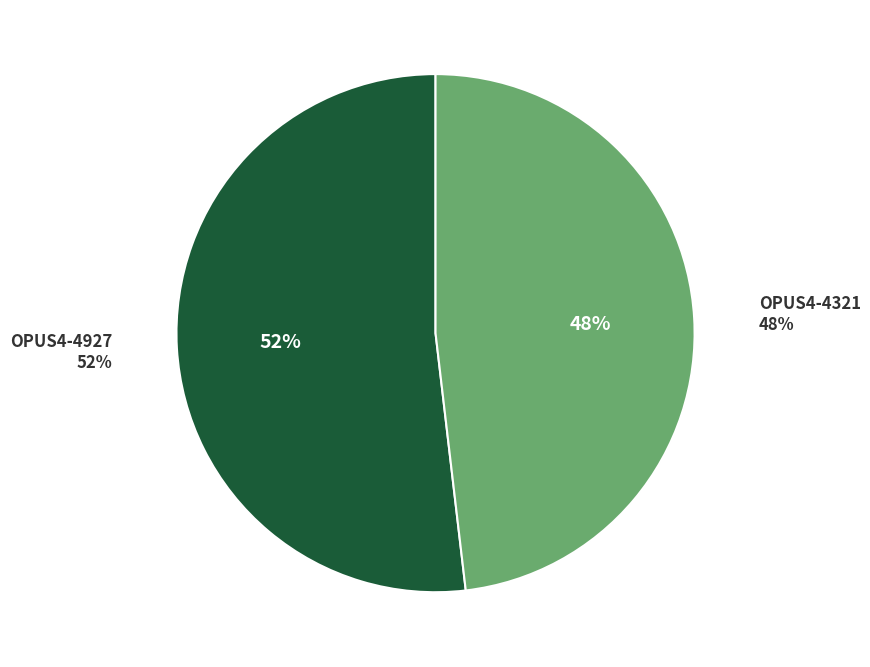

Approximately how many times larger is the value at OPUS4-4927 compared to OPUS4-4321?

1.1